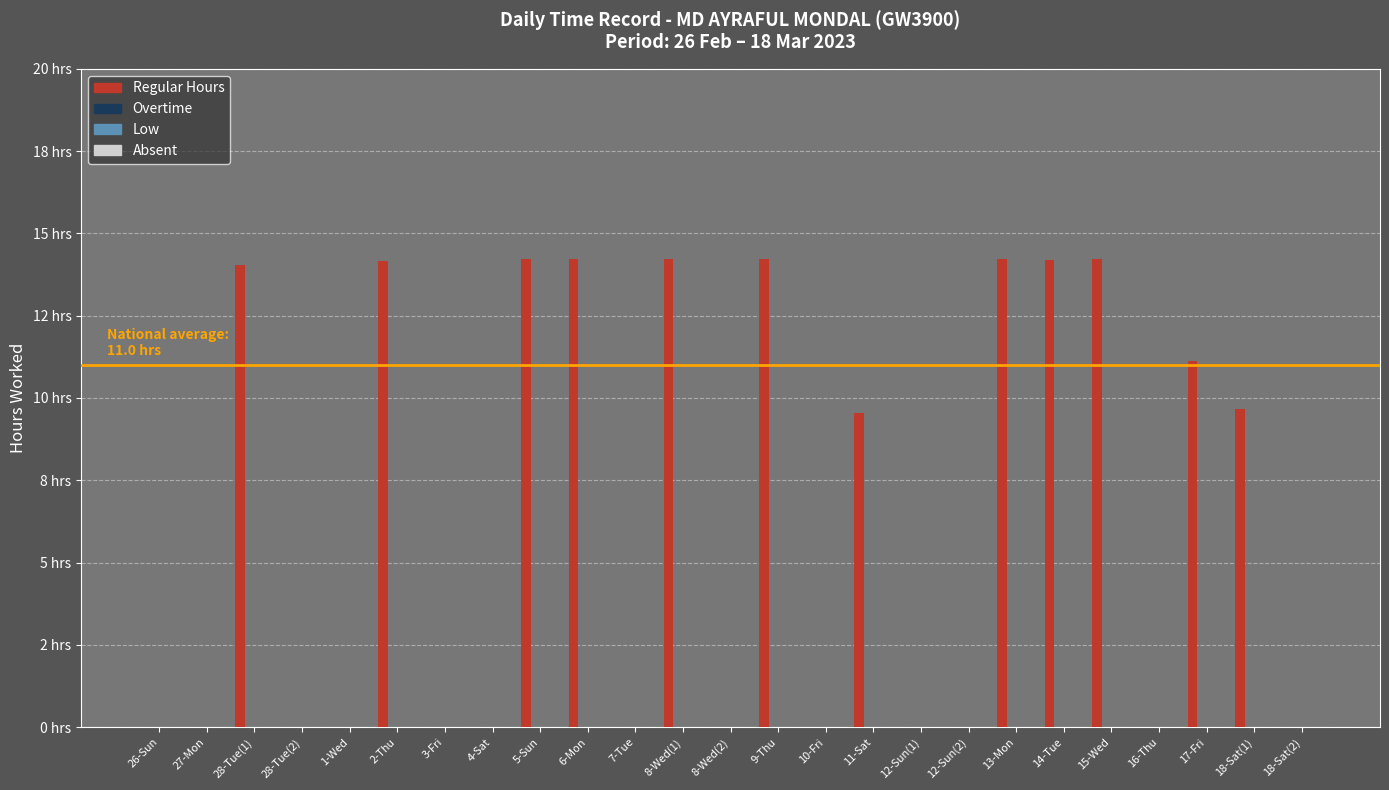

Are the bars horizontal?

No